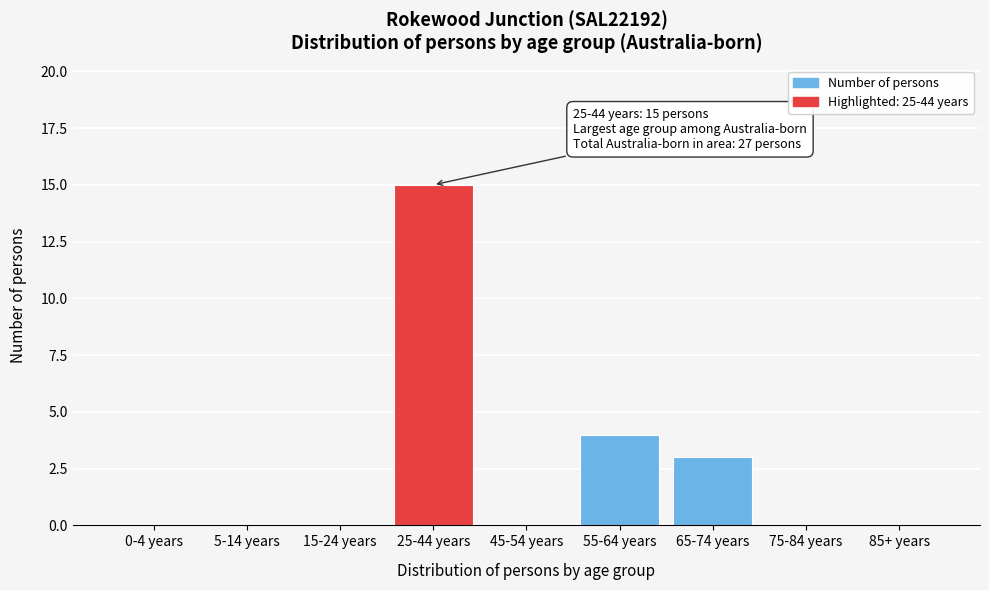

Reading left to right, list all the values displayed in this chart.

0-4 years=0	5-14 years=0	15-24 years=0	25-44 years=15	45-54 years=0	55-64 years=4	65-74 years=3	75-84 years=0	85+ years=0